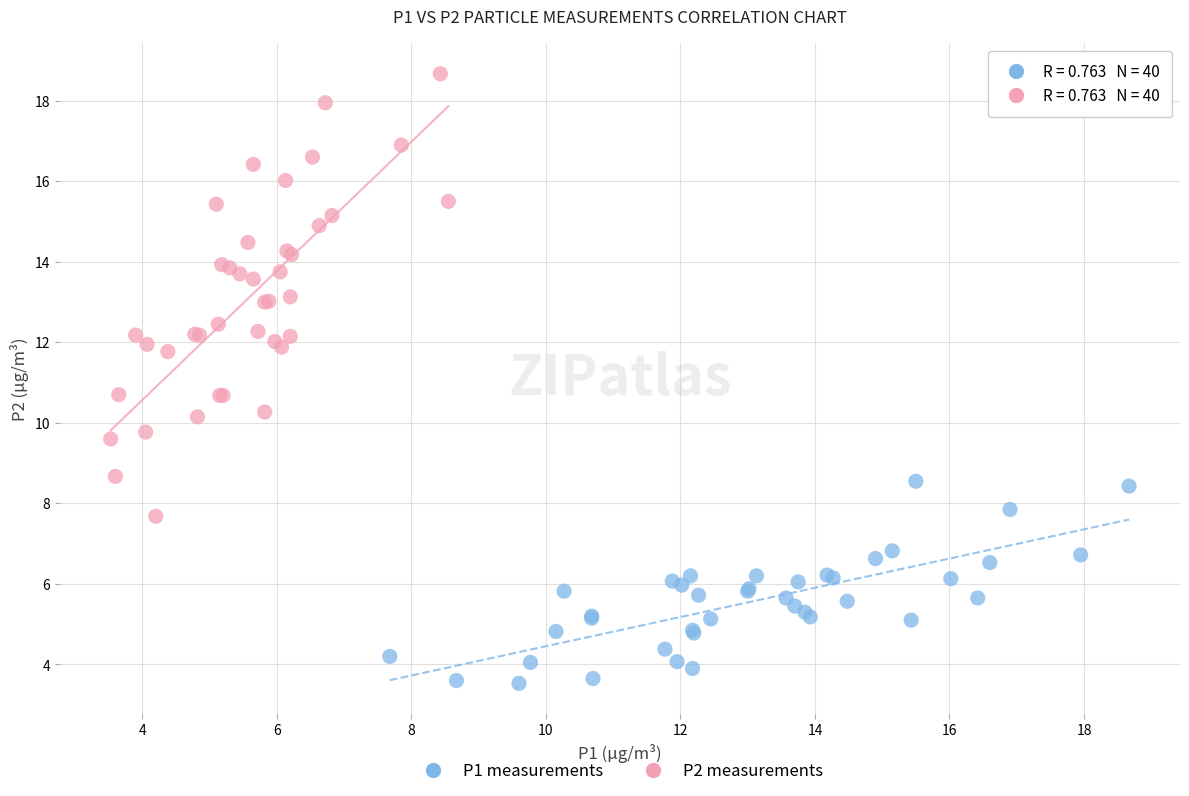

Which series has the widest spread of Y values?

P2 measurements